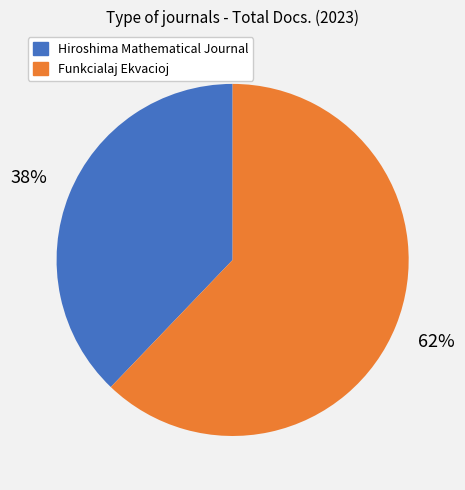

What is the ratio of the value at Funkcialaj Ekvacioj to the value at Hiroshima Mathematical Journal?

1.6